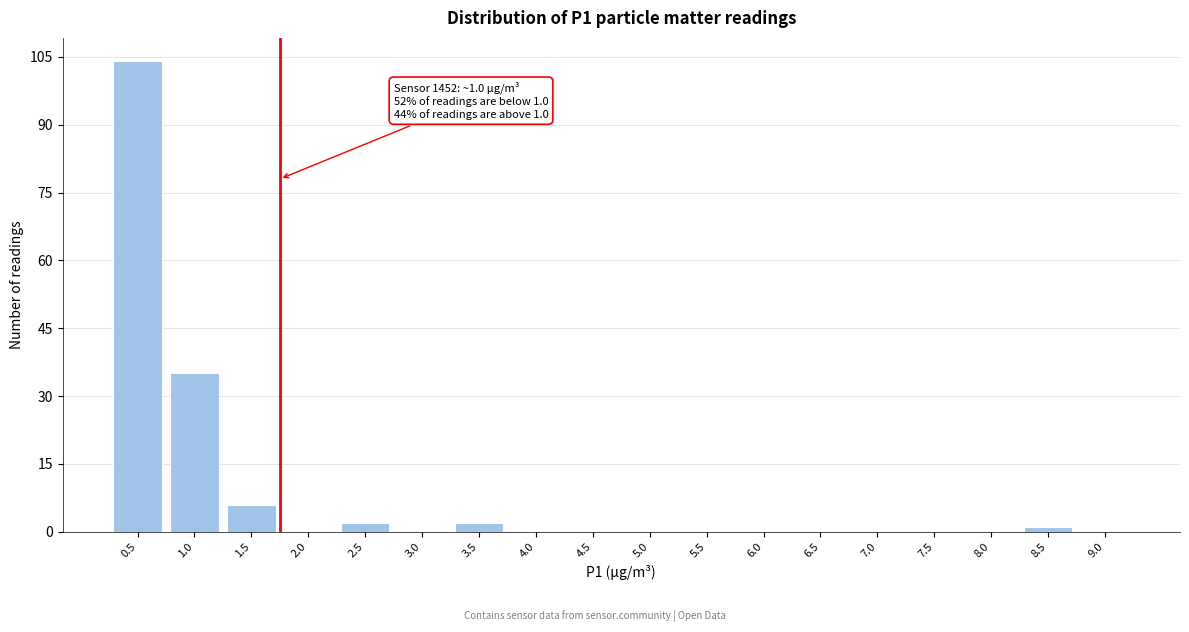

Reading left to right, list all the values displayed in this chart.

0.5=104	1.0=35	1.5=6	2.0=0	2.5=2	3.0=0	3.5=2	4.0=0	4.5=0	5.0=0	5.5=0	6.0=0	6.5=0	7.0=0	7.5=0	8.0=0	8.5=1	9.0=0